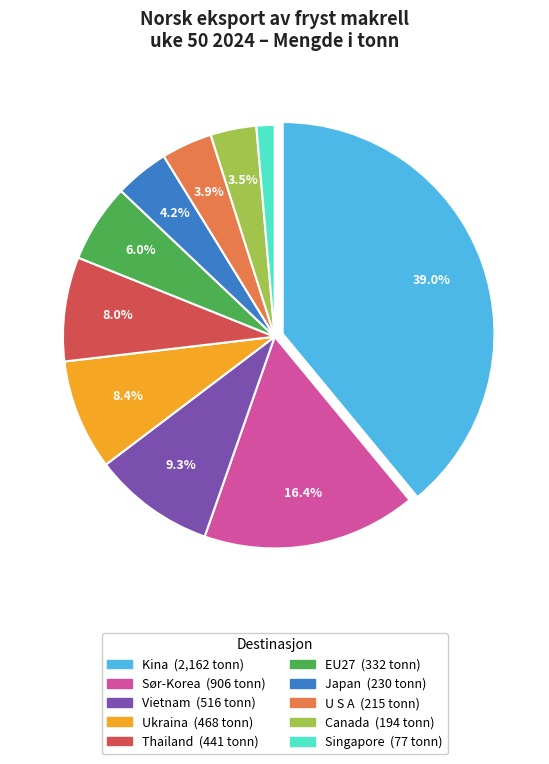

To the nearest percent, what is the difference between the largest and smallest slice percentages?

38%